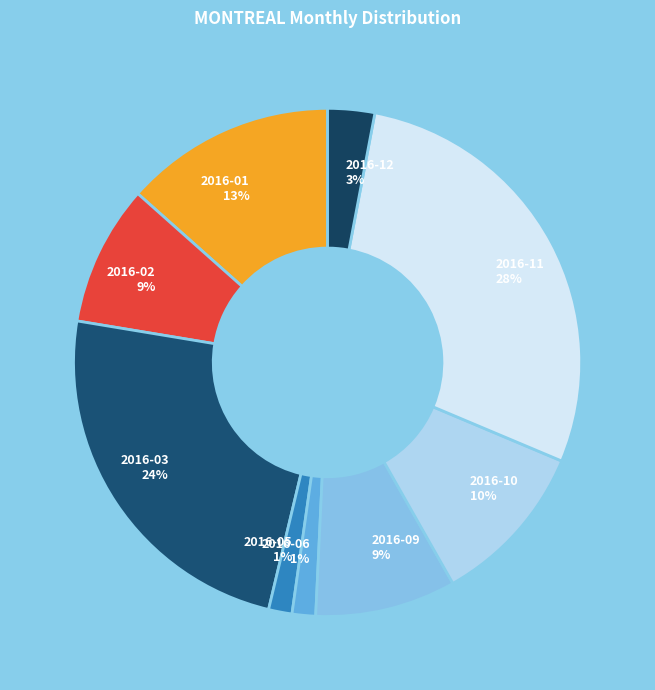

Which slice is the largest?

2016-11